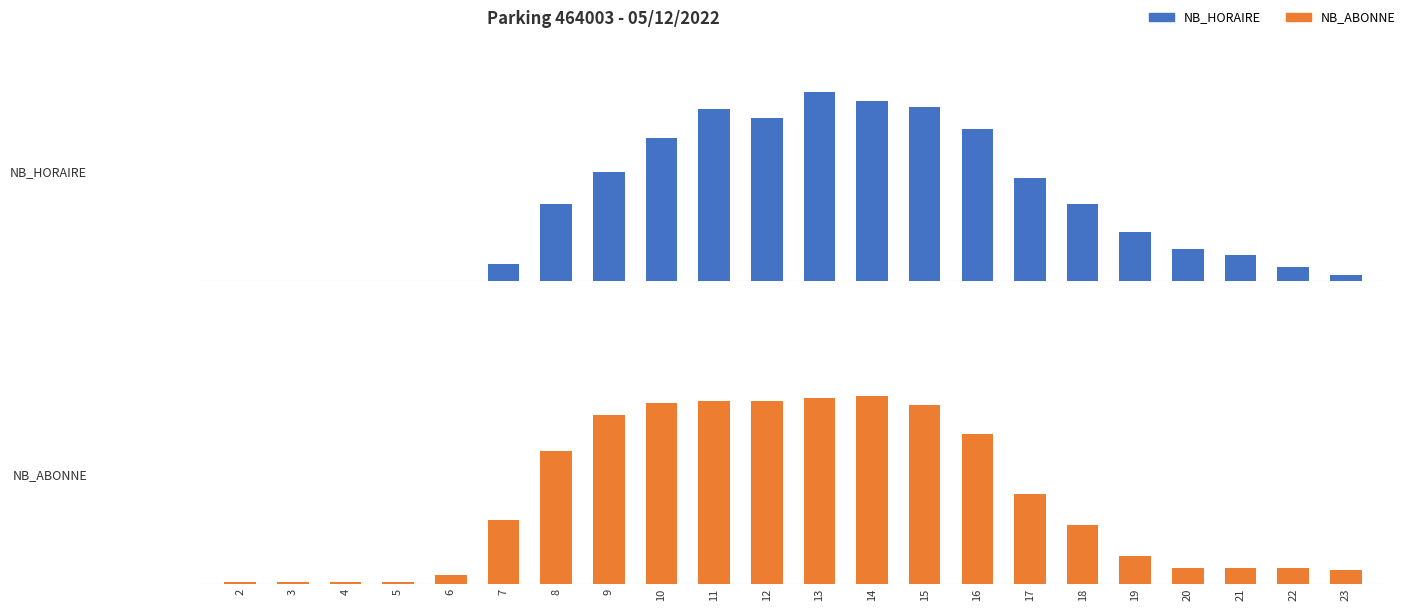

What is the approximate value of NB_ABONNE at 15, to the nearest 5?

75